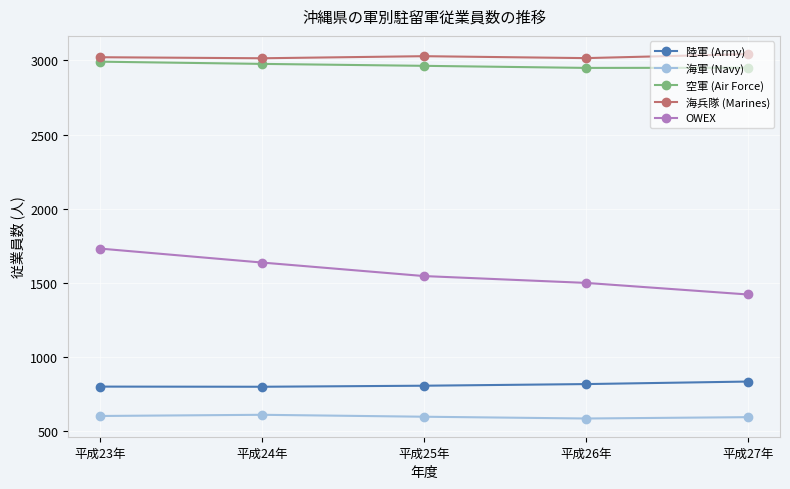

What is the sum of all 海兵隊 (Marines) values?

15120